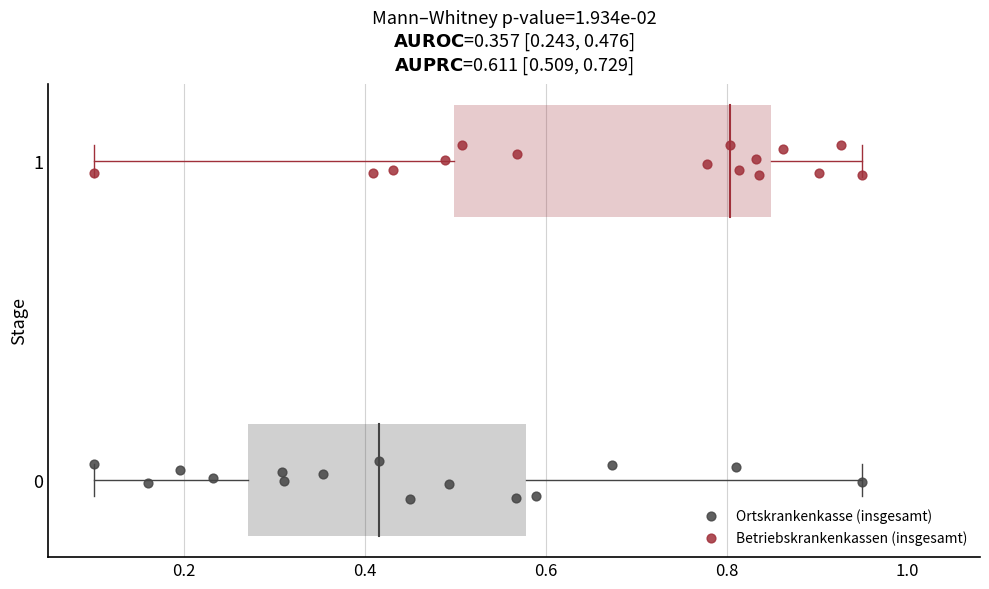

Which series contains the highest Y value?

Betriebskrankenkassen (insgesamt)